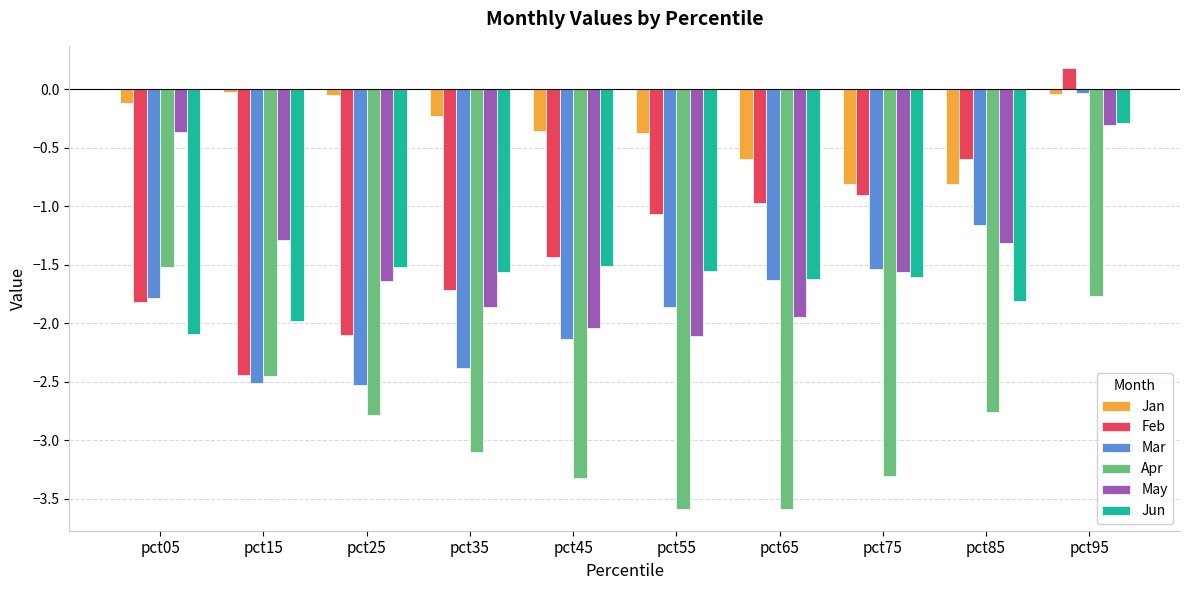

What are all the series names shown in the legend?

Jan, Feb, Mar, Apr, May, Jun